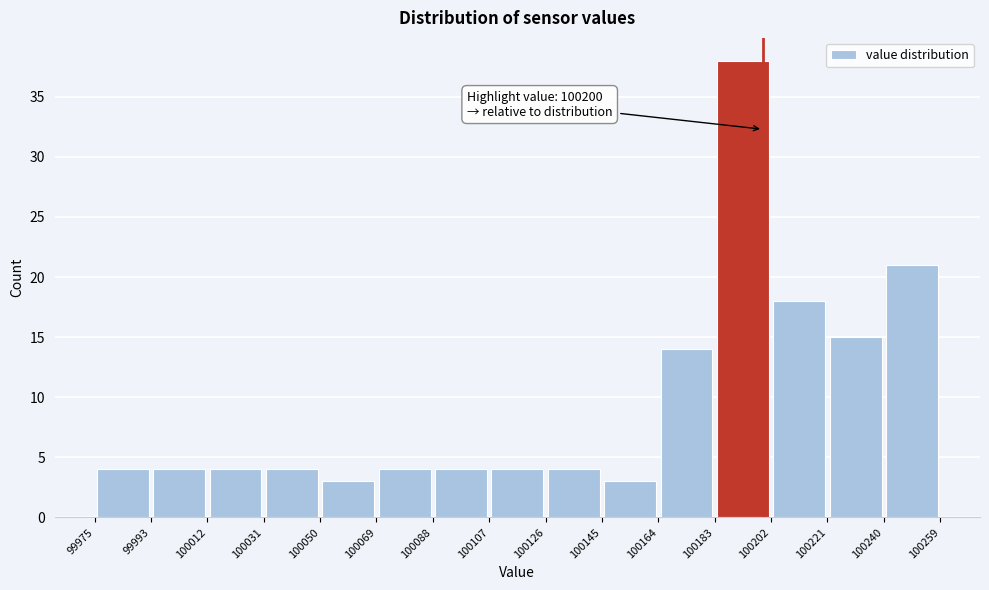

Over which range of the x-axis is the bar tallest?

100183 to 100202